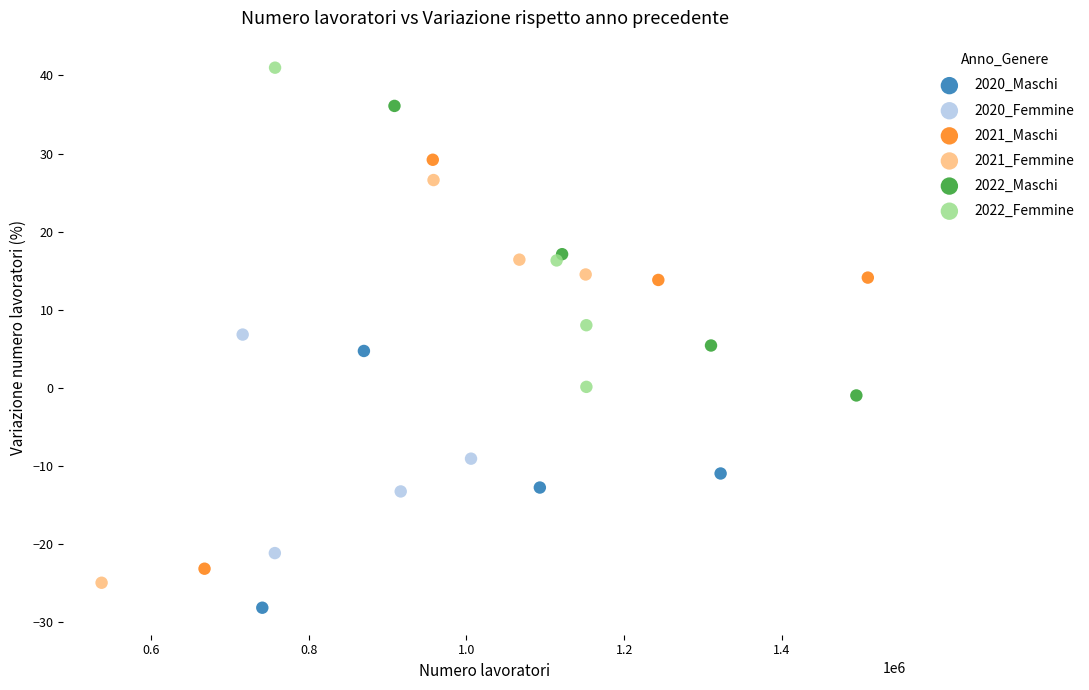

Which series contains the lowest Y value?

2020_Maschi